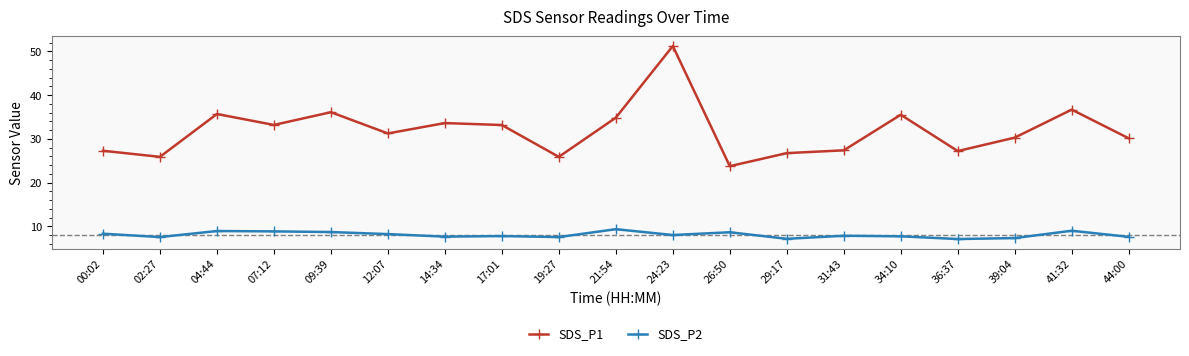

How many distinct data groups are displayed?

2